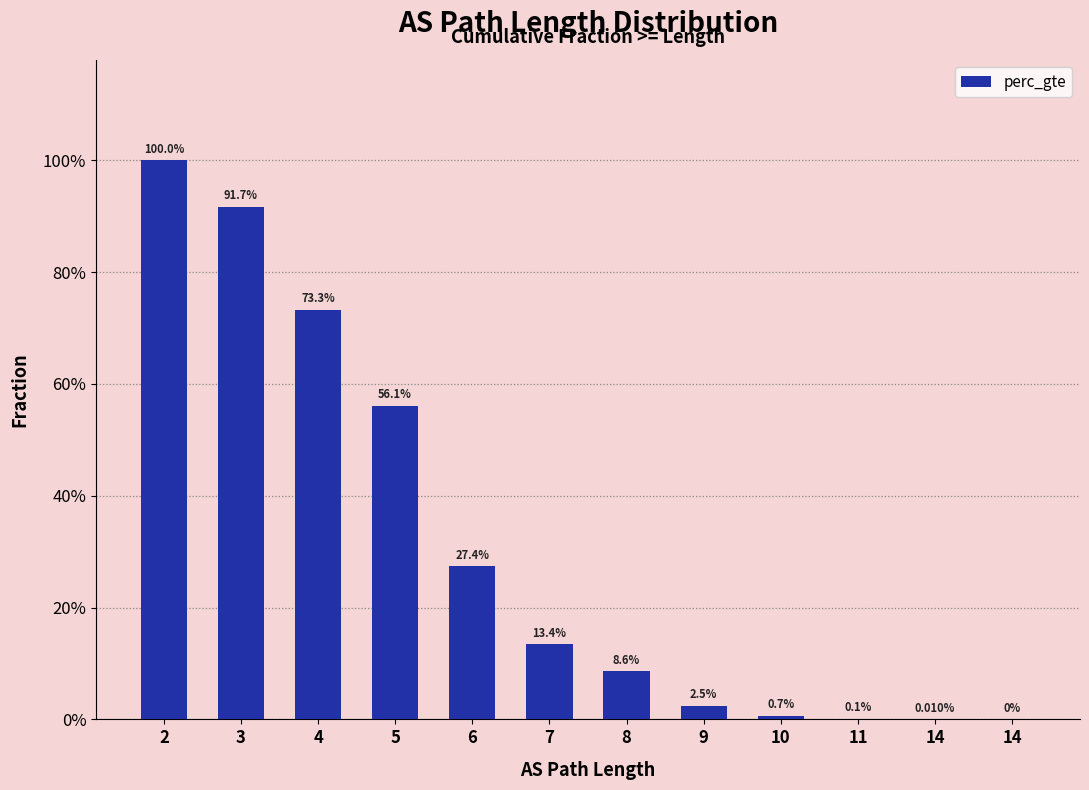

What is the value of the 2nd bar from the left?

0.9